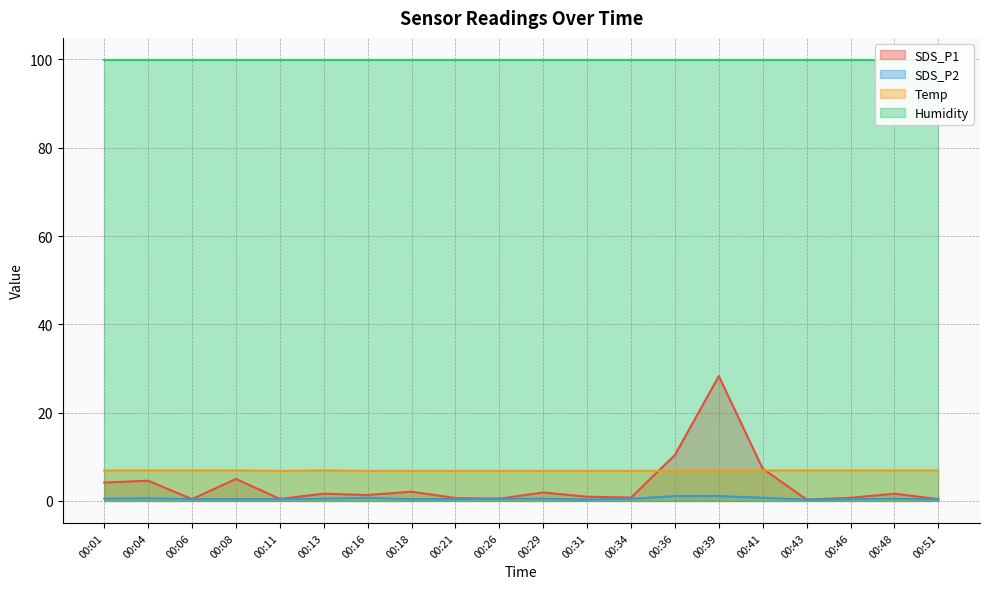

Is it true that Temp equals 6.8 at 00:36?

True